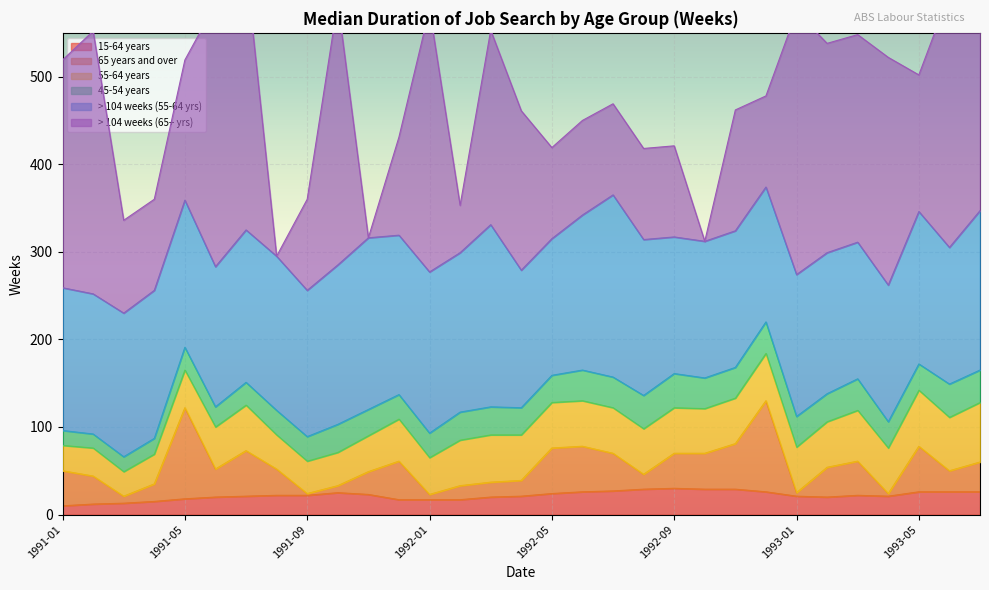

Which series has the largest total across all categories?

> 104 weeks (65+ yrs)